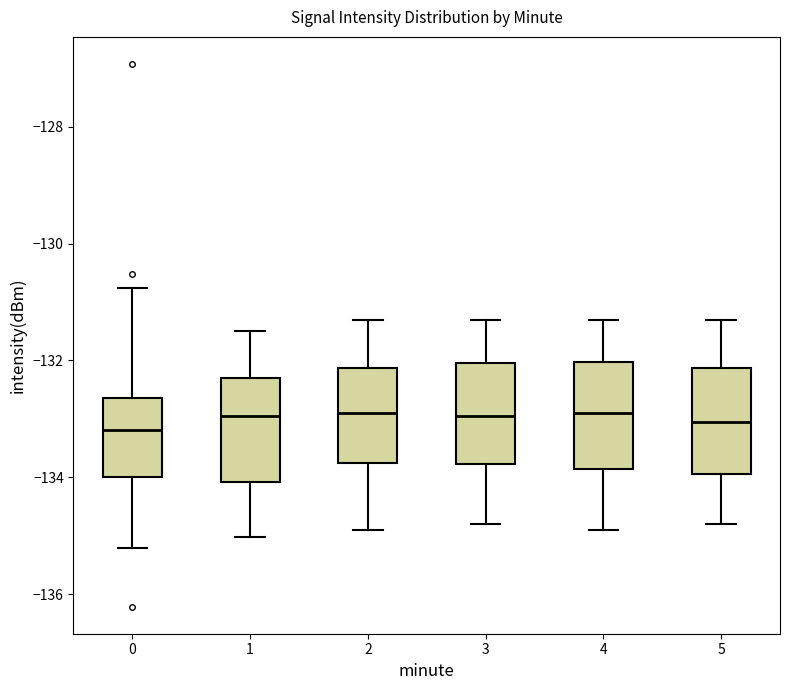

Reading left to right, transcribe this box plot: for each box, give where its median line is, the range the box spans, and where its two whiskers end, as read against the y-axis. The values are not printed on the chart, so give them approximately, as read against the axis.

0: median -133.2, box -134.0 to -132.6, whiskers -135.2 to -130.8
1: median -133.0, box -134.0 to -132.4, whiskers -135.0 to -131.4
2: median -132.8, box -133.8 to -132.2, whiskers -134.8 to -131.2
3: median -133.0, box -133.8 to -132.0, whiskers -134.8 to -131.2
4: median -132.8, box -133.8 to -132.0, whiskers -134.8 to -131.2
5: median -133.0, box -134.0 to -132.2, whiskers -134.8 to -131.2